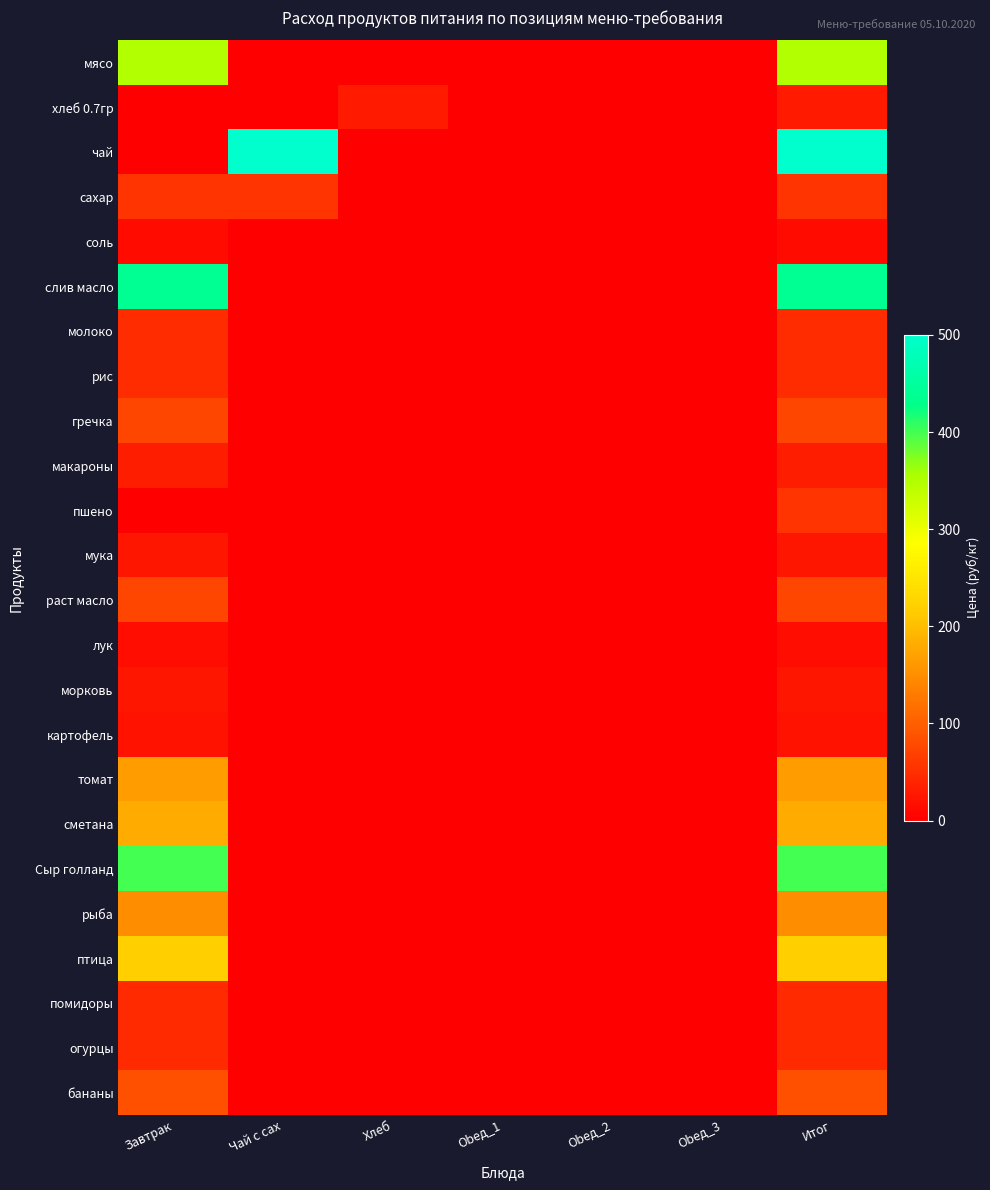

Which label corresponds to the largest value in the chart?

Чай с сах